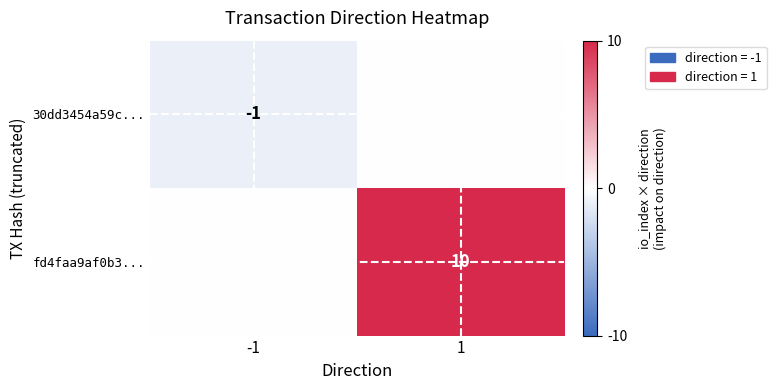

The value of fd4faa9af0b3... at 1 is 6. True or false?

False